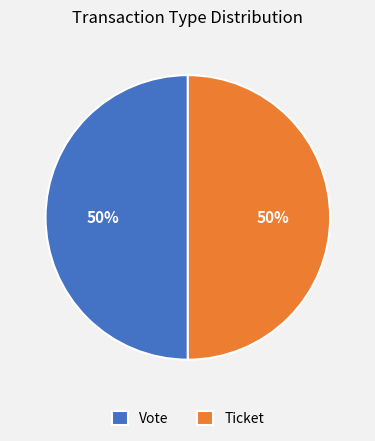

To the nearest percent, what is the combined percentage of Vote and Ticket?

100%